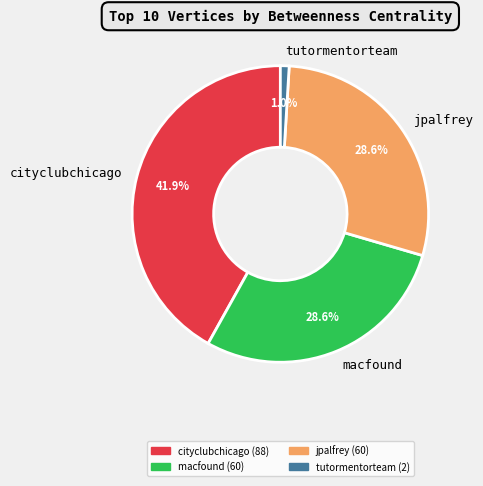

Count the number of slices in the pie.

4